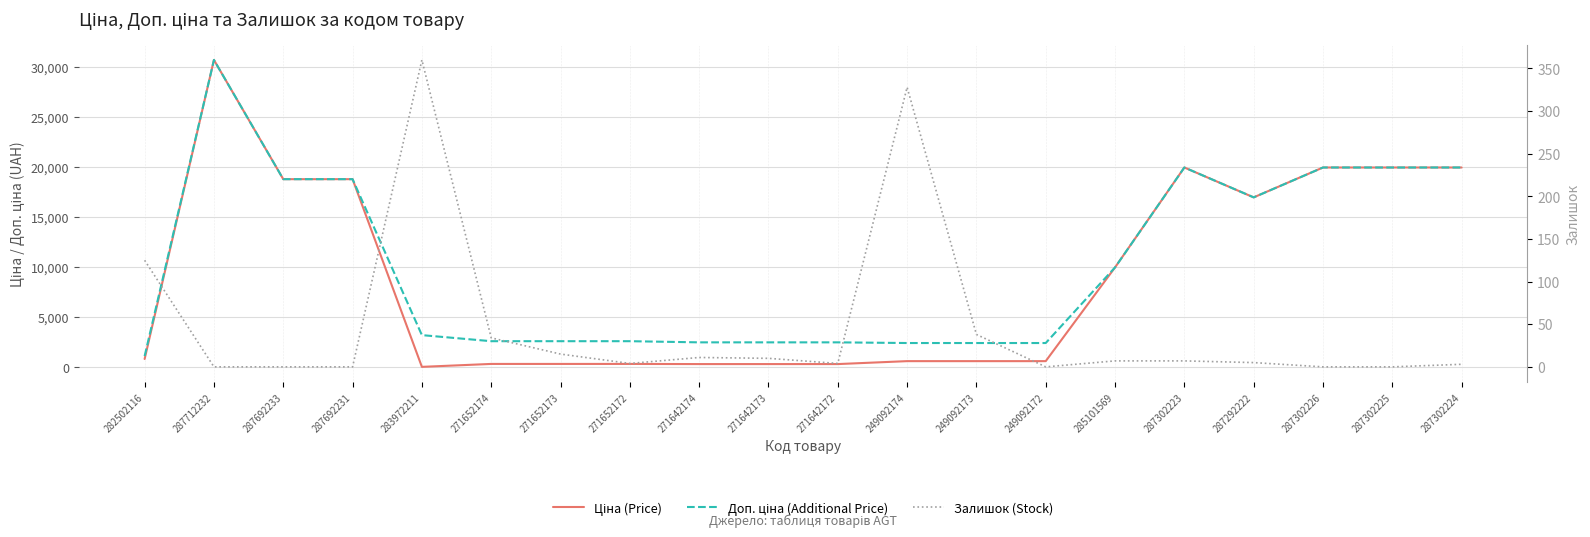

How many lines are shown in the chart?

3